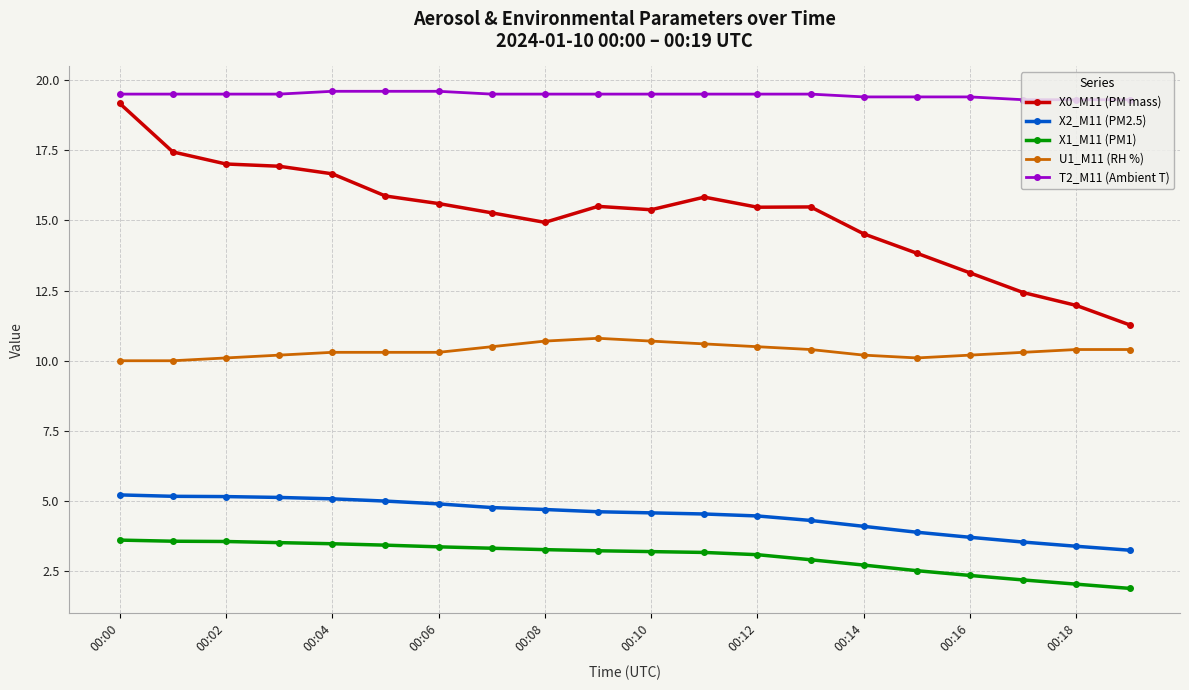

True or false: U1_M11 (RH %) and X1_M11 (PM1) intersect in this chart.

False